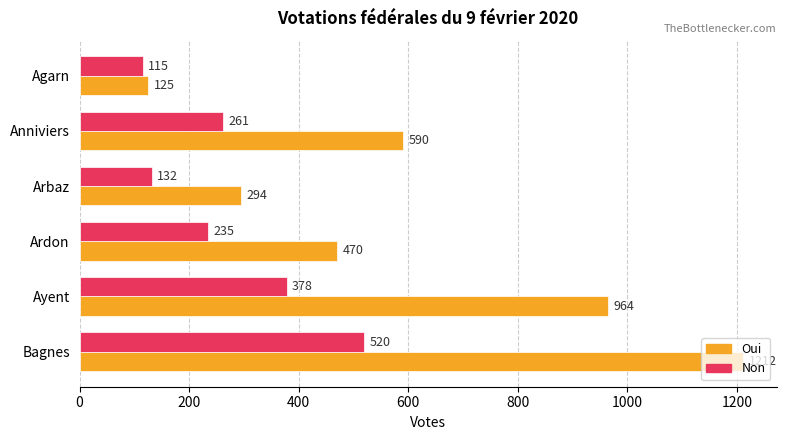

Is it true that Non equals 33 at Arbaz?

False